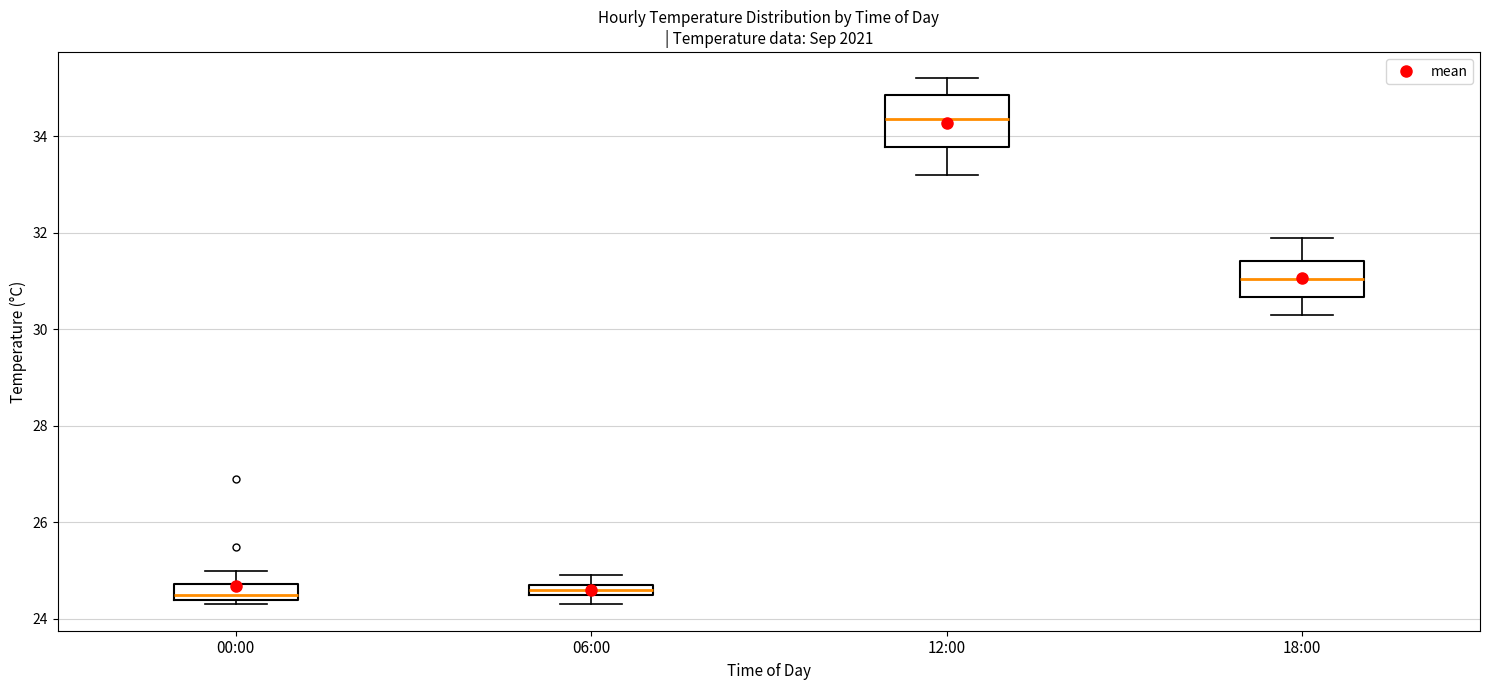

Comparing the boxes themselves (not the whiskers), which one is the tallest?

12:00